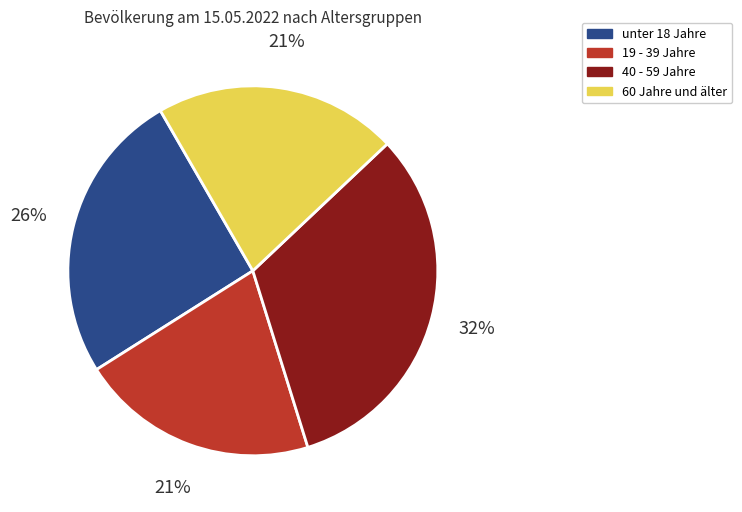

To the nearest percent, what percentage of the pie is 40 - 59 Jahre?

32%